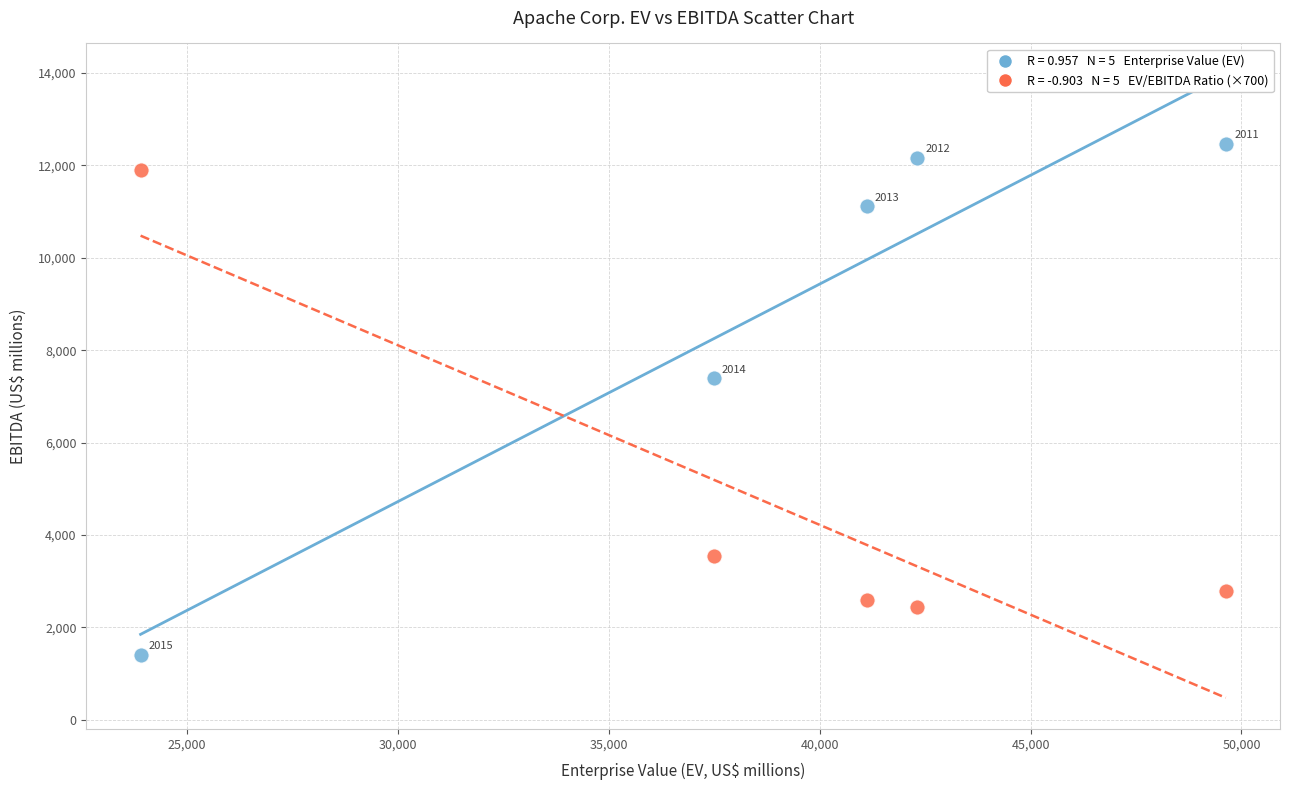

Across all series, what Y value is closest to 6936?

7388.0